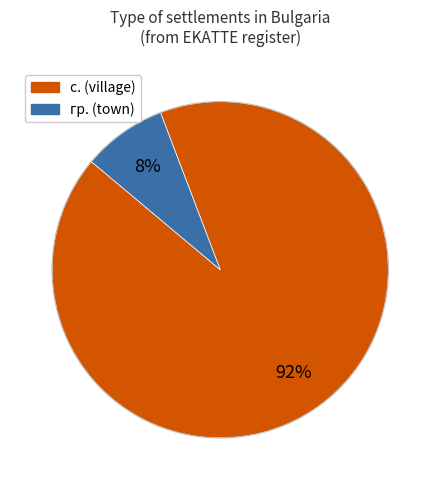

To the nearest percent, what portion does с. represent?

92%